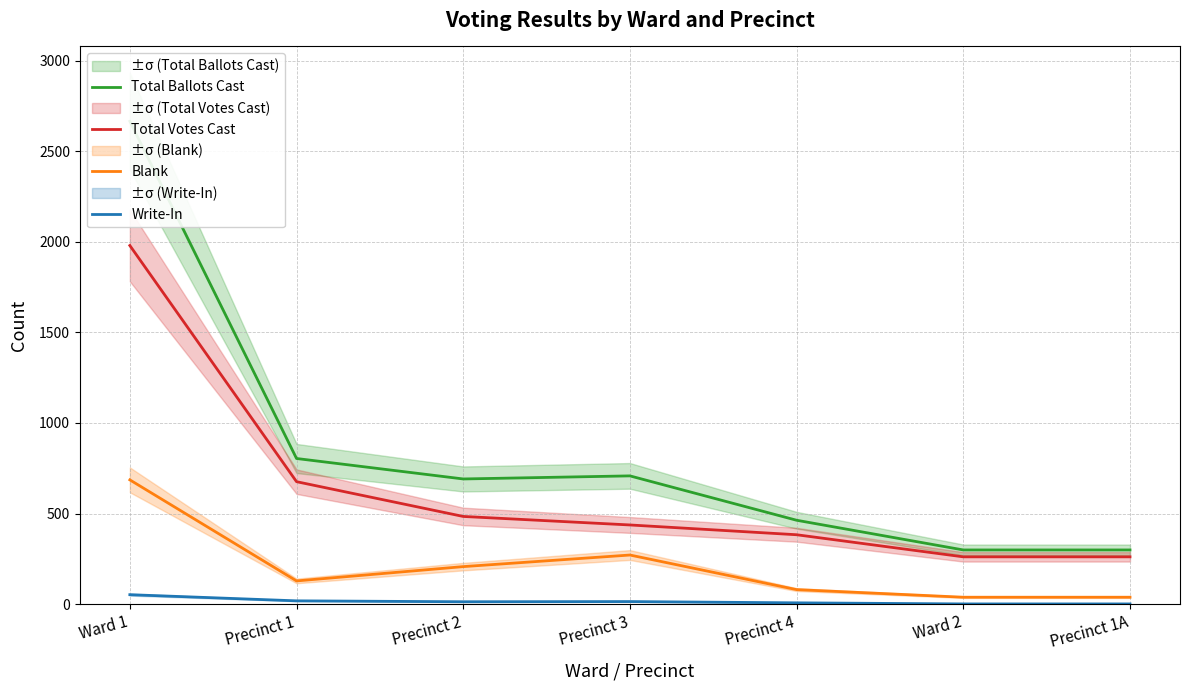

What are all the series names shown in the legend?

Total Ballots Cast, Total Votes Cast, Blank, Write-In